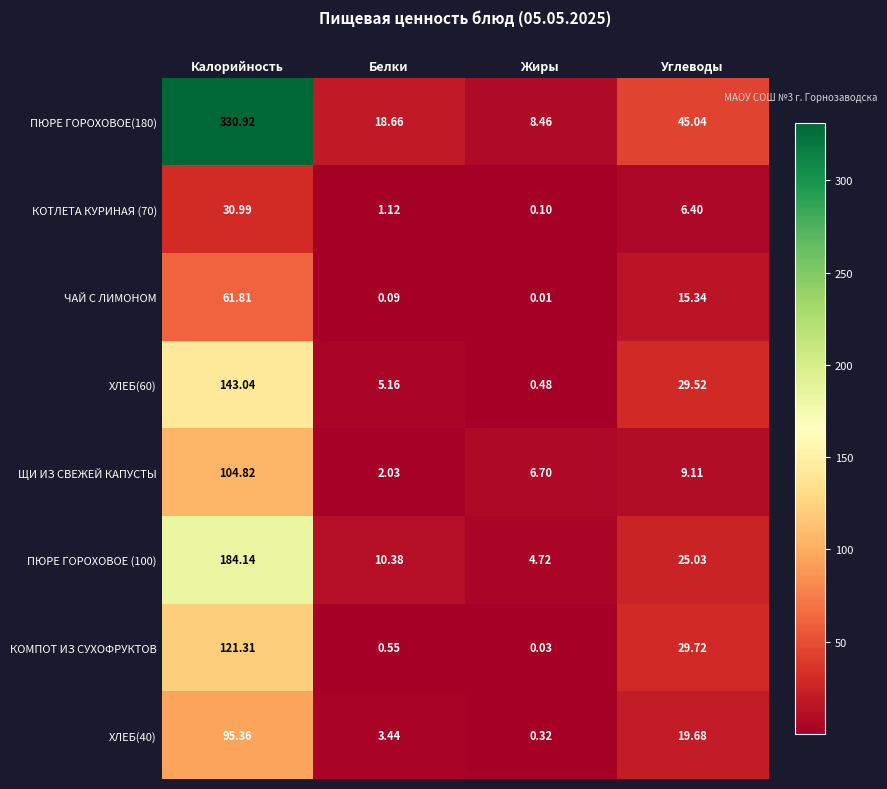

Which category has the lowest value across all series?

Жиры